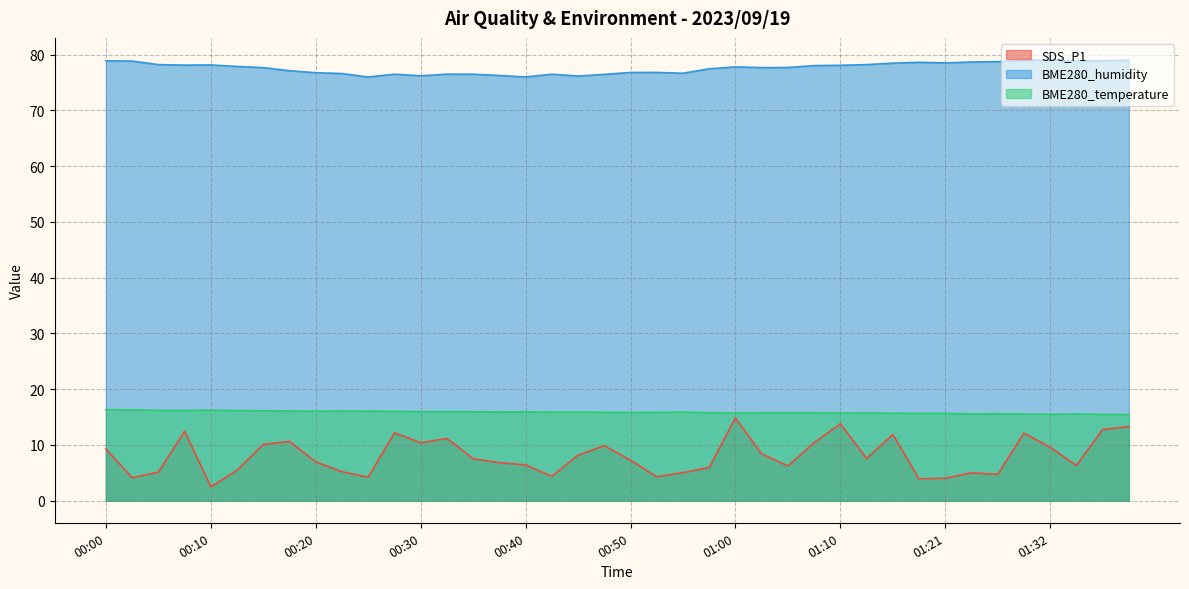

What is the total value across all series at 01:21?

98.2